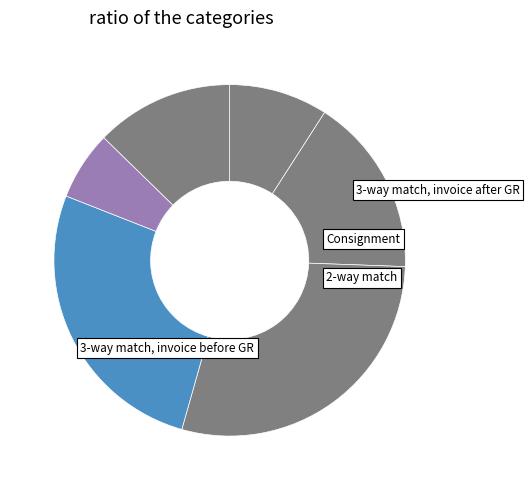

Count the number of slices in the pie.

6